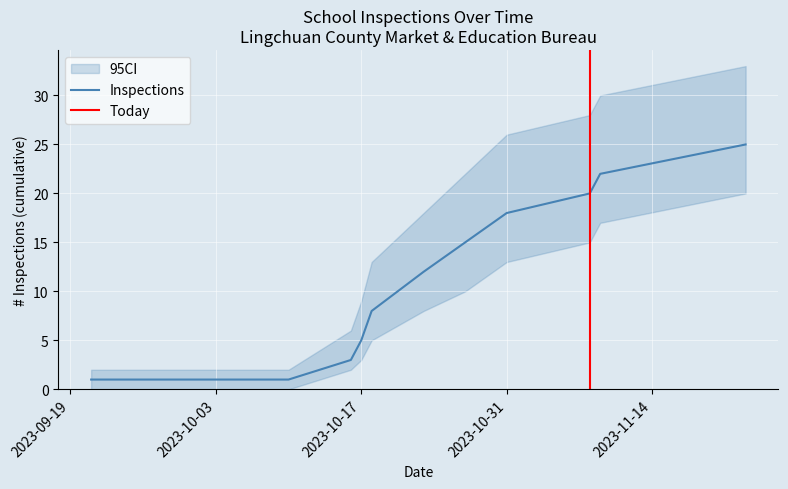

Is the value of CI_upper at 2023-10-17 greater than the value of Inspections at 2023-10-17?

Yes